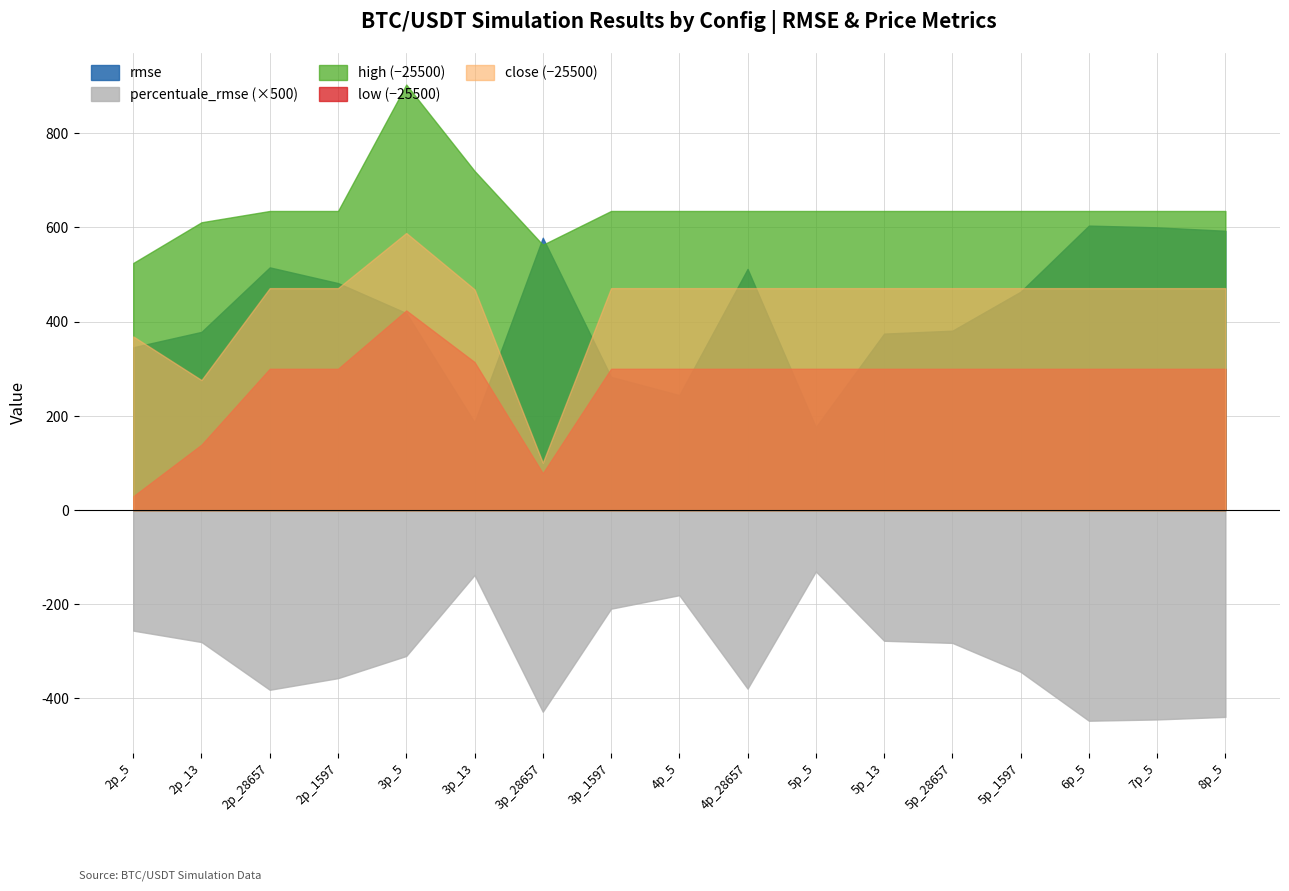

What is the total value across all series at 3p_5?

2024.0